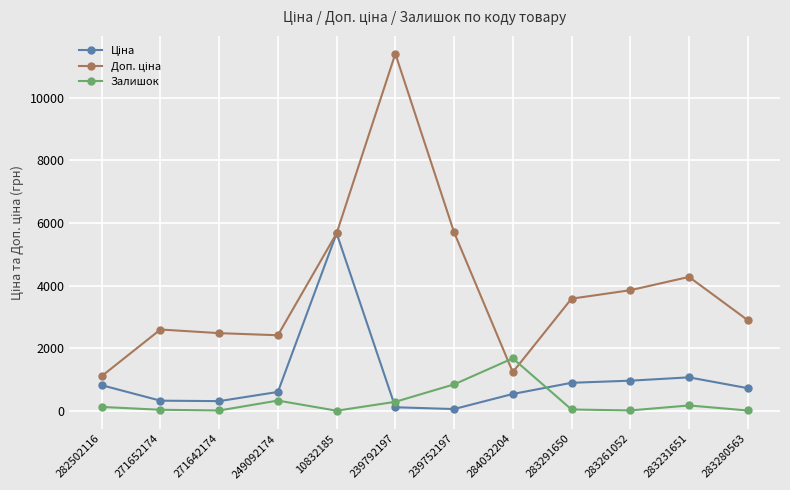

At how many categories does at least one series exceed 9716?

1